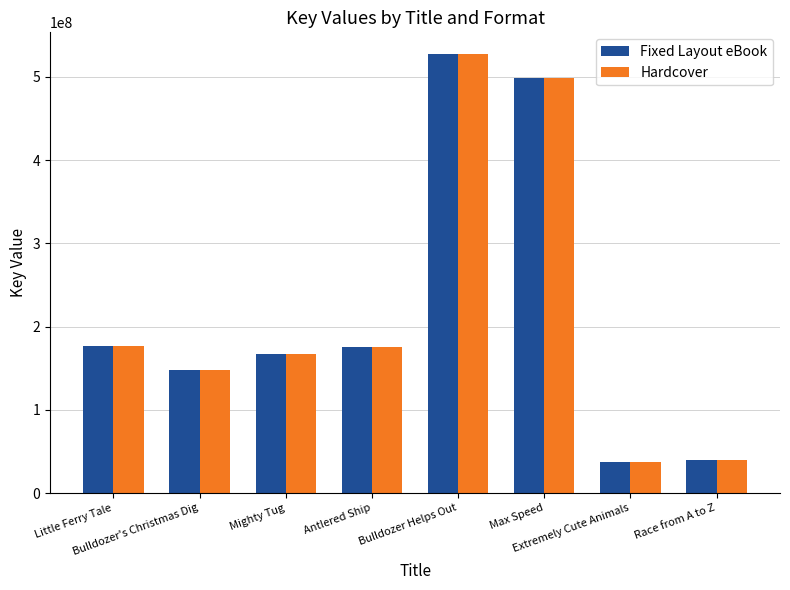

How many distinct data groups are displayed?

2